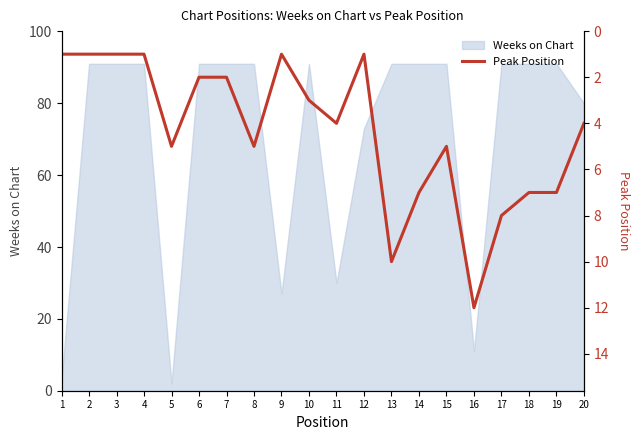

The value at 15 is 1. True or false?

False